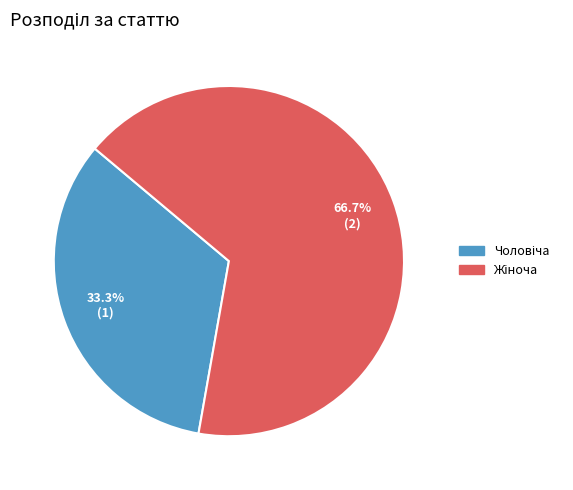

Is there any slice that represents more than half of the pie?

Yes